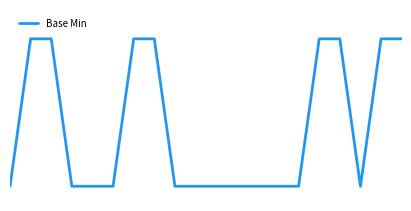

List the labels in order of value, largest first.

1, 2, 6, 7, 15, 16, 18, 19, 0, 3, 4, 5, 8, 9, 10, 11, 12, 13, 14, 17